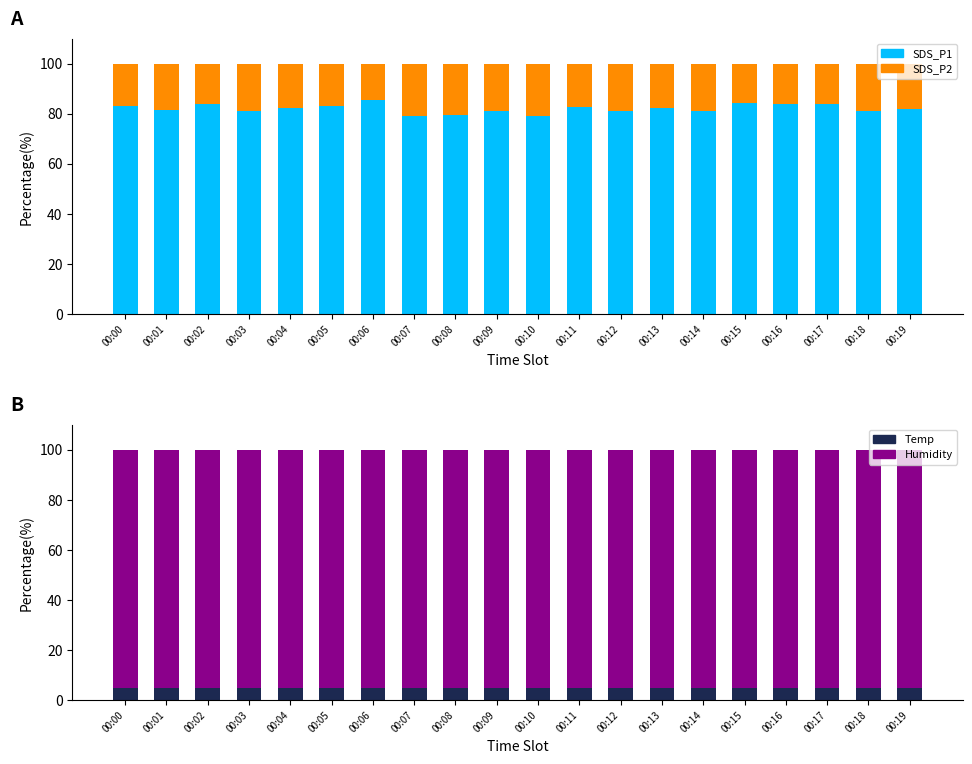

What is the sum of all SDS_P1 values?

1641.3